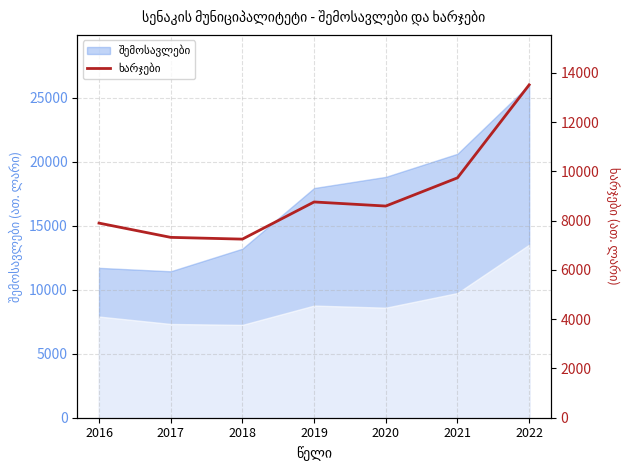

Reading left to right, extract all data points from this chart.

2016=7897.8	2017=7319.2	2018=7247.8	2019=8755.8	2020=8590.2	2021=9735.5	2022=13509.6